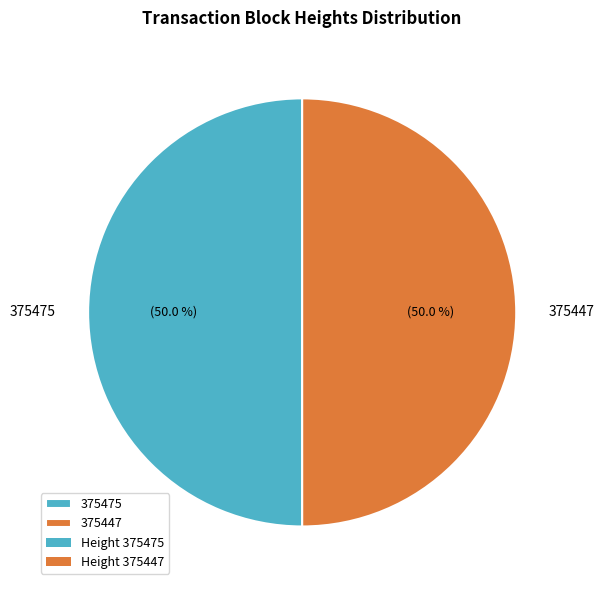

Do 375475 and 375447 together represent more than half of the pie?

Yes